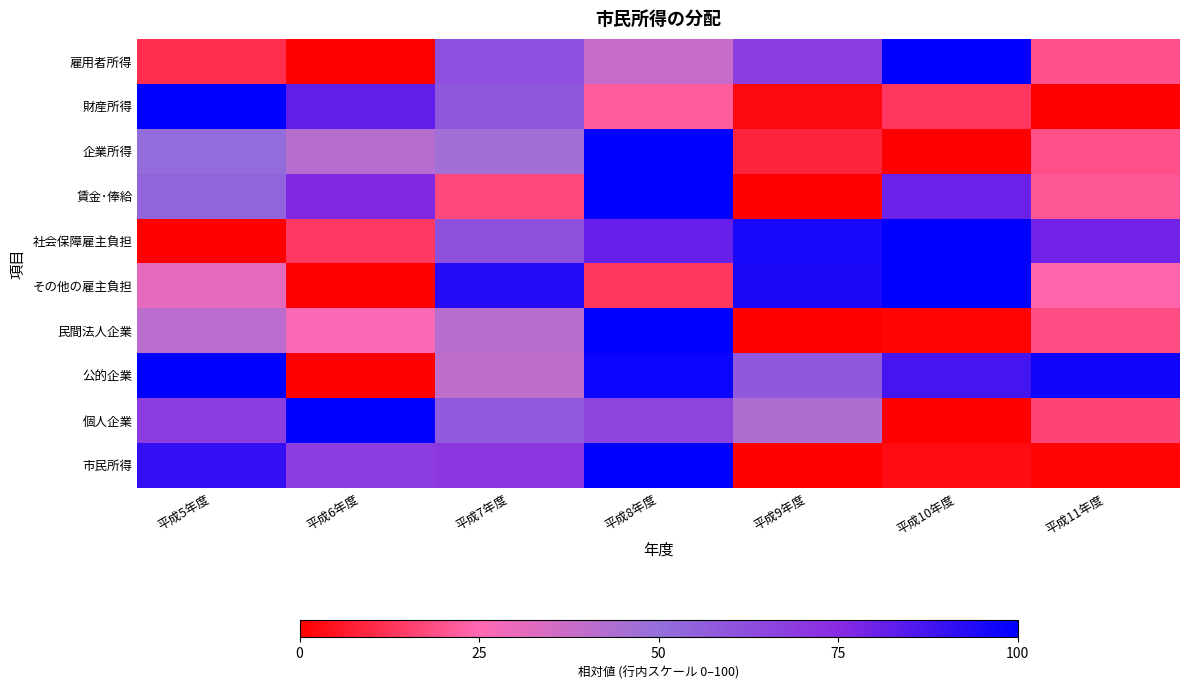

Reading right to left, extract all data points from this chart.

雇用者所得: 平成11年度=19.4	平成10年度=100.0	平成9年度=68.3	平成8年度=38.5	平成7年度=62.1	平成6年度=0.0	平成5年度=11.1
財産所得: 平成11年度=0.0	平成10年度=13.0	平成9年度=2.4	平成8年度=22.2	平成7年度=59.0	平成6年度=82.0	平成5年度=100.0
企業所得: 平成11年度=19.2	平成10年度=0.0	平成9年度=8.7	平成8年度=100.0	平成7年度=46.5	平成6年度=41.9	平成5年度=51.2
賃金･俸給: 平成11年度=20.9	平成10年度=80.3	平成9年度=0.0	平成8年度=100.0	平成7年度=17.3	平成6年度=76.2	平成5年度=53.9
社会保障雇主負担: 平成11年度=79.4	平成10年度=100.0	平成9年度=95.2	平成8年度=81.1	平成7年度=61.3	平成6年度=13.8	平成5年度=0.0
その他の雇主負担: 平成11年度=24.2	平成10年度=100.0	平成9年度=94.8	平成8年度=13.6	平成7年度=92.9	平成6年度=0.0	平成5年度=31.6
民間法人企業: 平成11年度=18.5	平成10年度=1.1	平成9年度=0.0	平成8年度=100.0	平成7年度=42.2	平成6年度=26.4	平成5年度=40.9
公的企業: 平成11年度=97.1	平成10年度=87.1	平成9年度=58.4	平成8年度=97.6	平成7年度=39.6	平成6年度=0.0	平成5年度=100.0
個人企業: 平成11年度=16.1	平成10年度=0.0	平成9年度=43.9	平成8年度=66.0	平成7年度=57.8	平成6年度=100.0	平成5年度=68.3
市民所得: 平成11年度=1.0	平成10年度=2.7	平成9年度=0.0	平成8年度=100.0	平成7年度=70.6	平成6年度=68.6	平成5年度=90.5